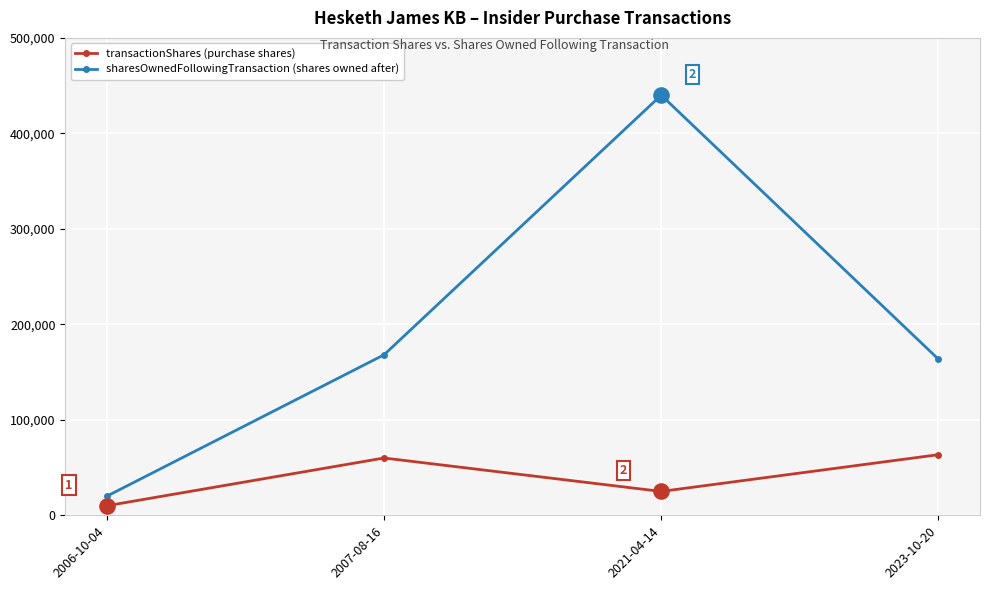

What is the spread (max minus min) of values at 2007-08-16?

108087